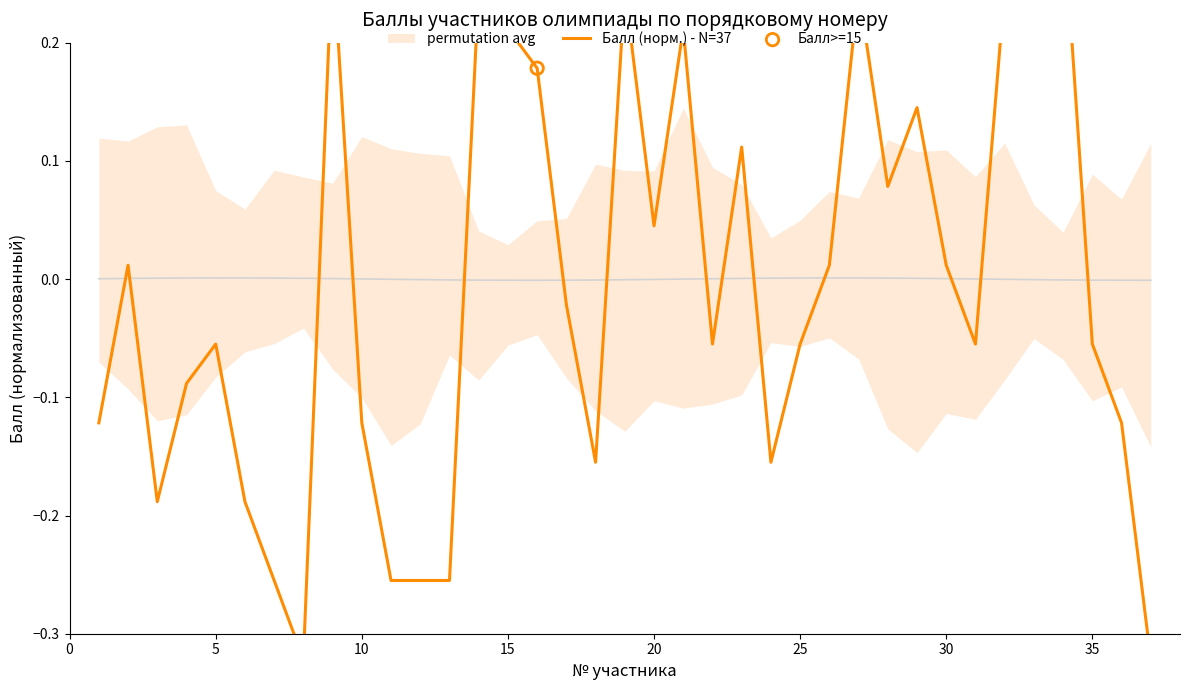

What is the change in value from 11 to 33?

+0.8